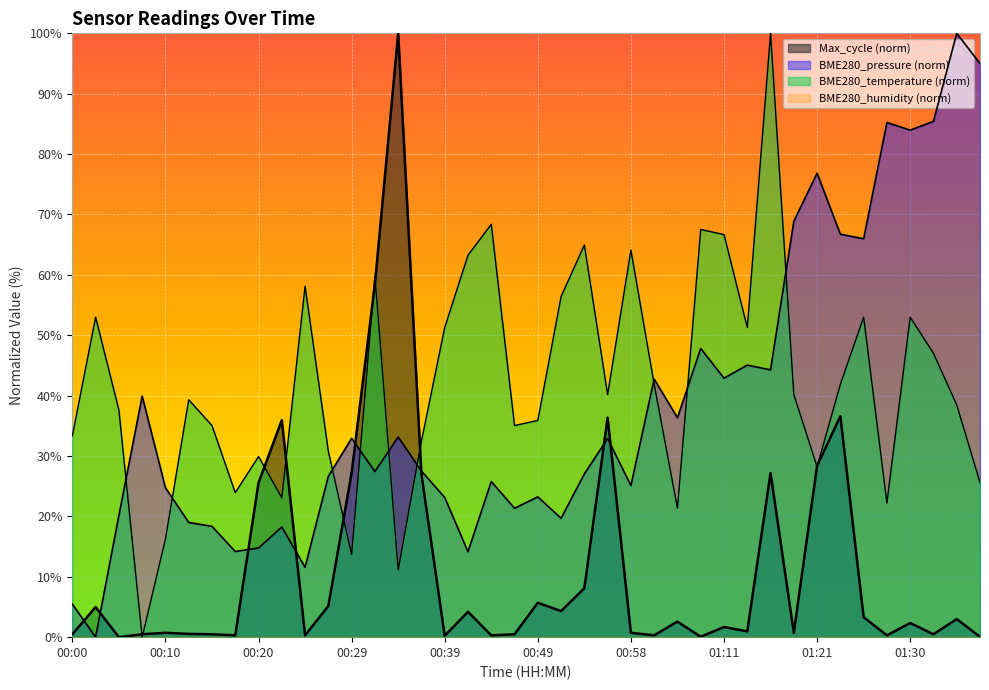

What position from the right is 01:30?

4